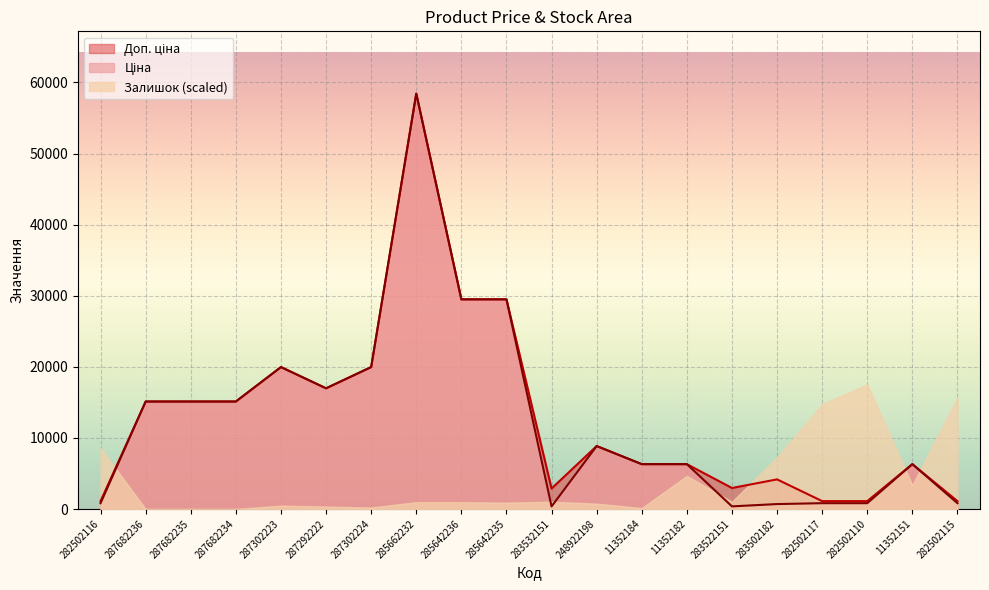

Where does the Доп. ціна series first go above 8856?

287682236